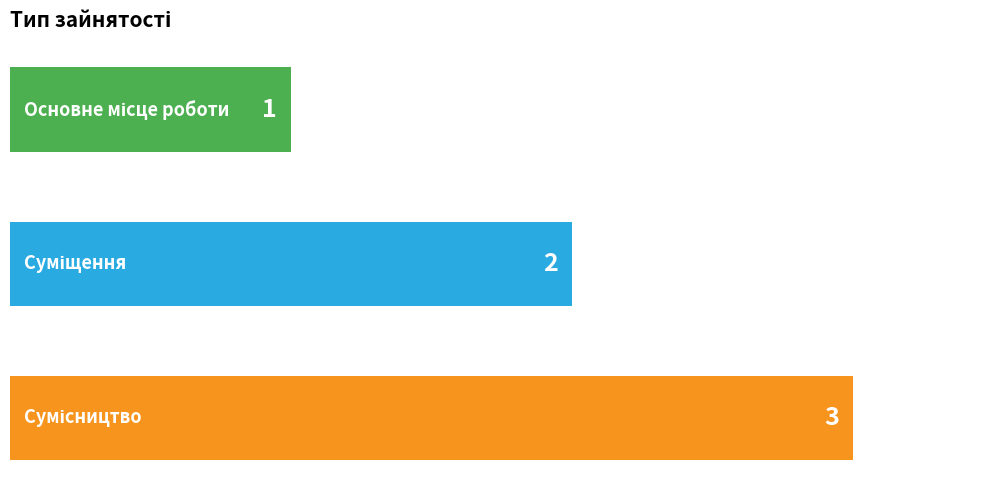

What is the maximum value shown in the chart?

3